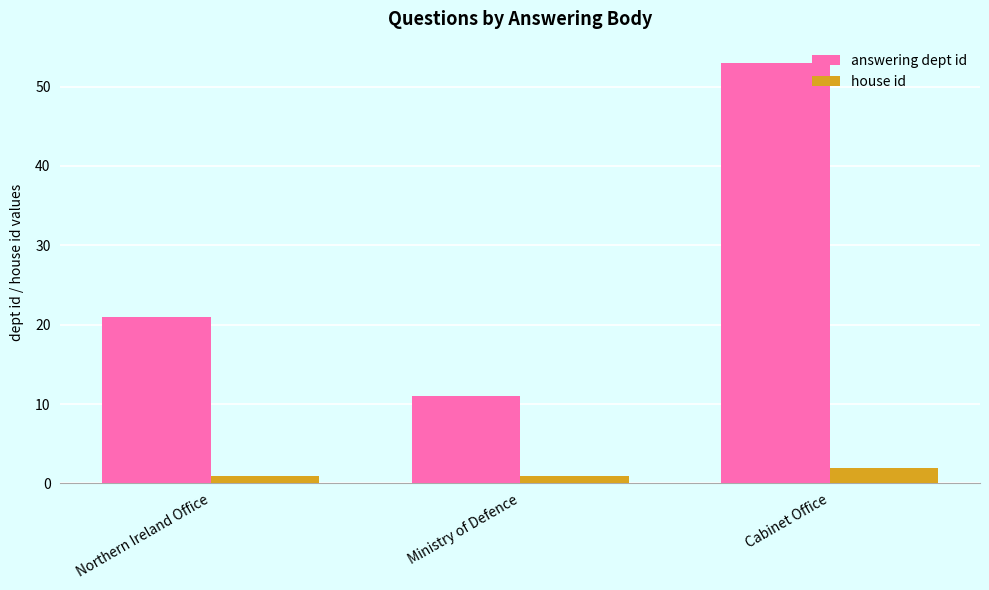

Rank the series by their average value, from lowest to highest.

house id, answering dept id